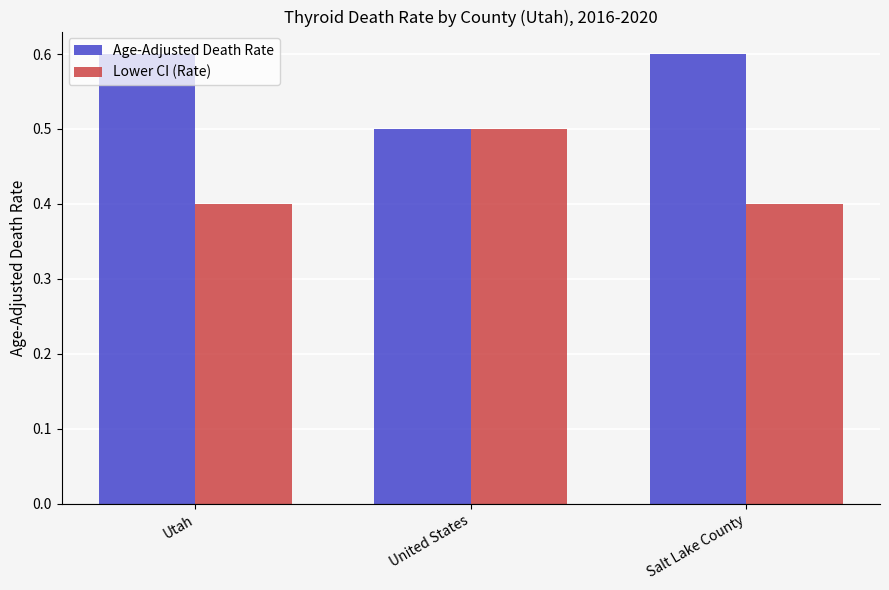

What is the greatest value displayed?

0.6